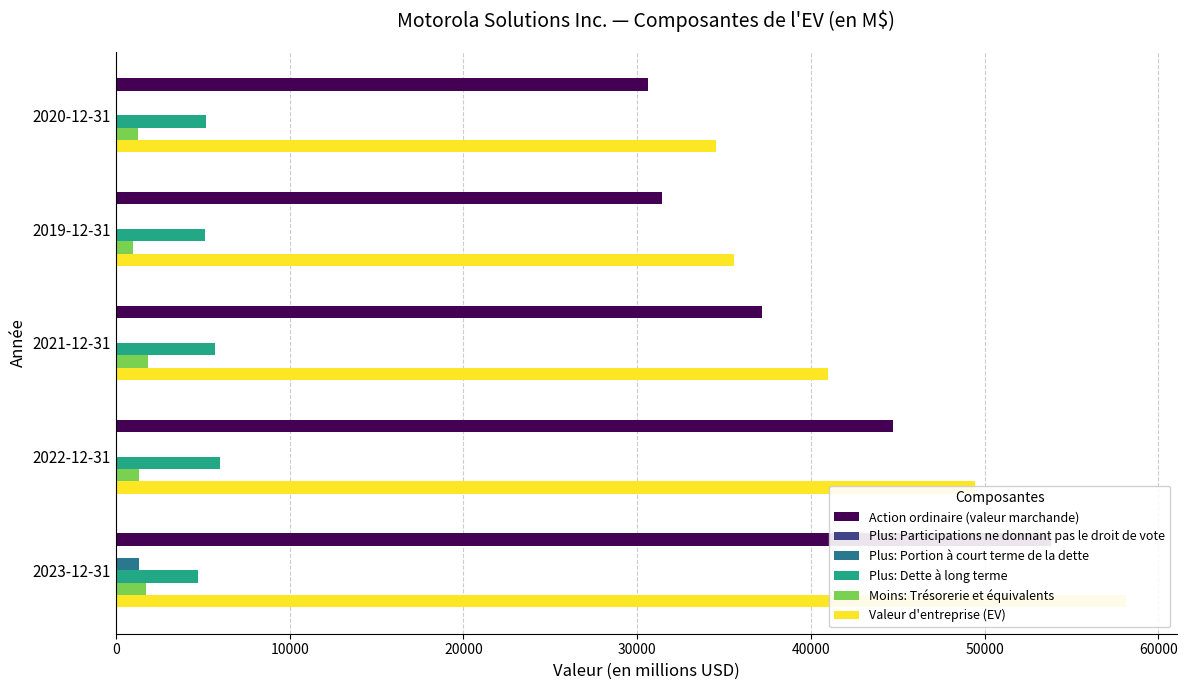

How many series are shown in this chart?

6